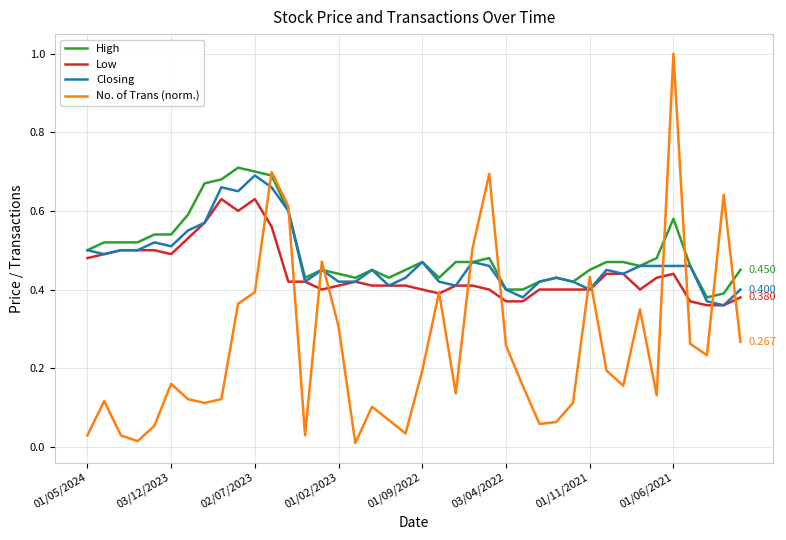

Does the chart have visible grid lines?

Yes